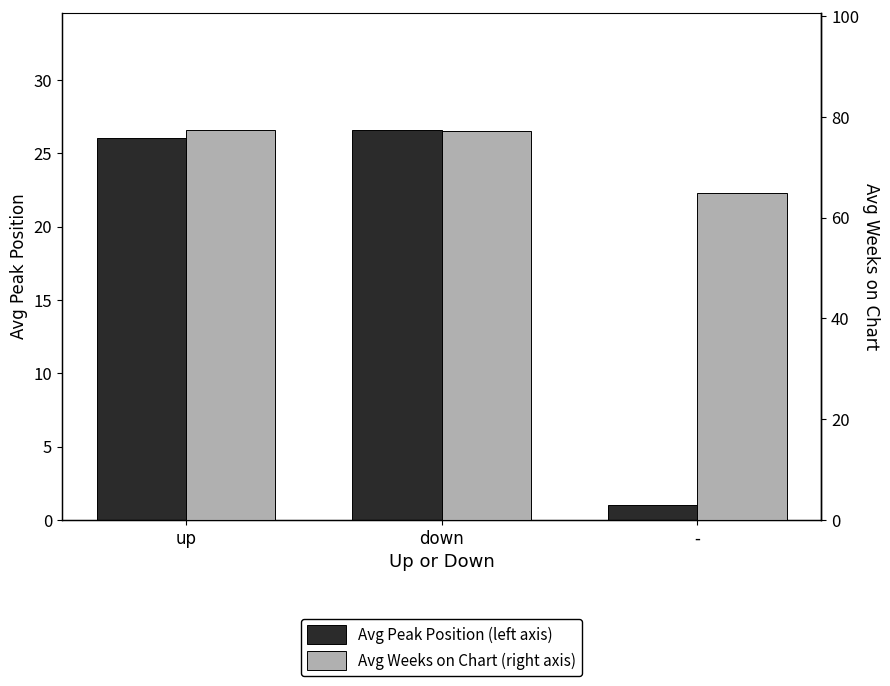

Read the Avg Peak Position (left axis) value at -.

1.0